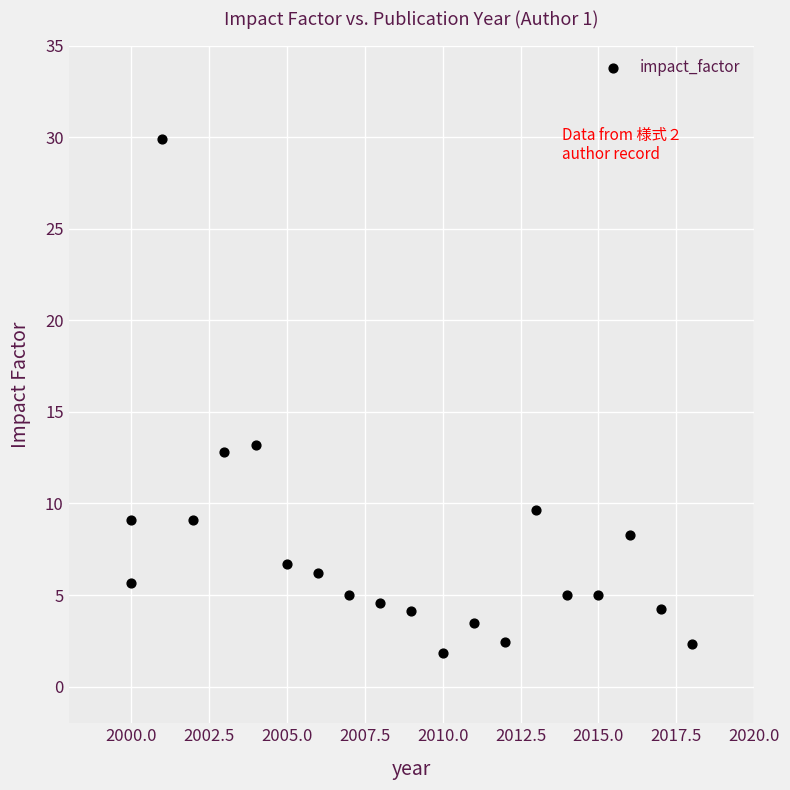

What Y value in the scatter plot is closest to 15?

13.2